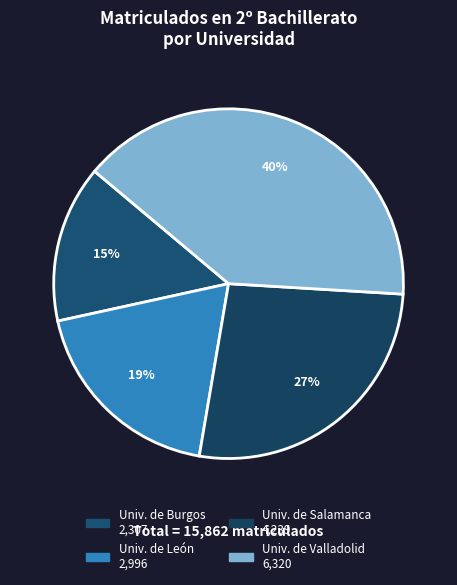

Rank the categories by value from lowest to highest.

Universidad de Burgos, Universidad de León, Universidad de Salamanca, Universidad de Valladolid